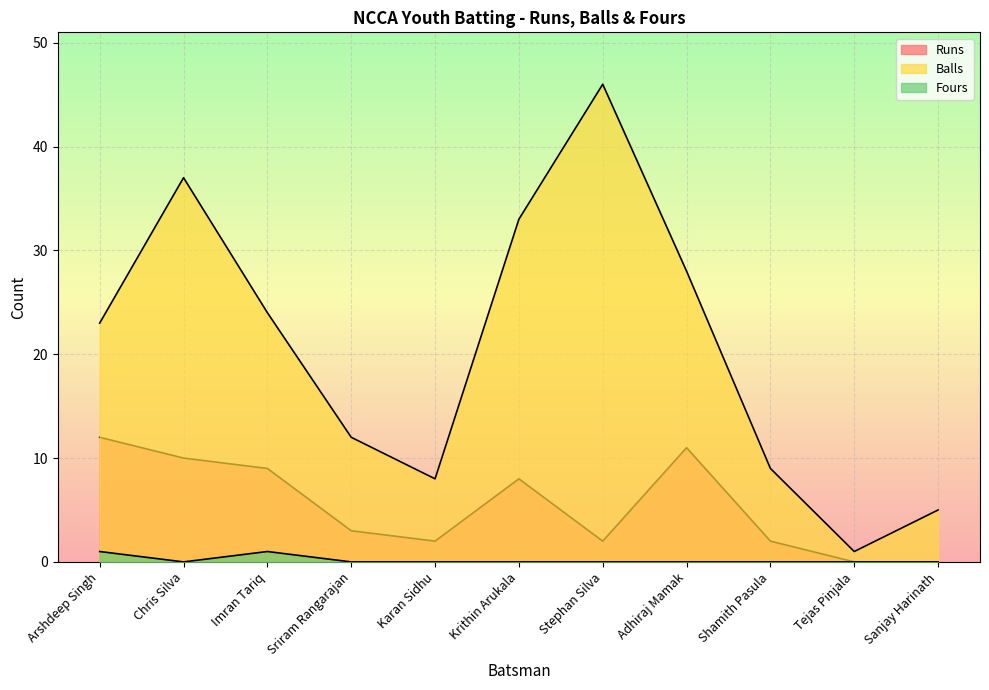

Does the chart display data point markers on the line(s)?

No